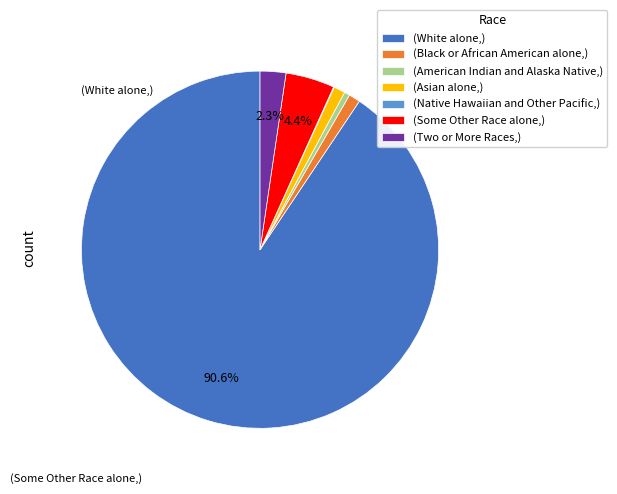

Is there any slice that represents more than half of the pie?

Yes